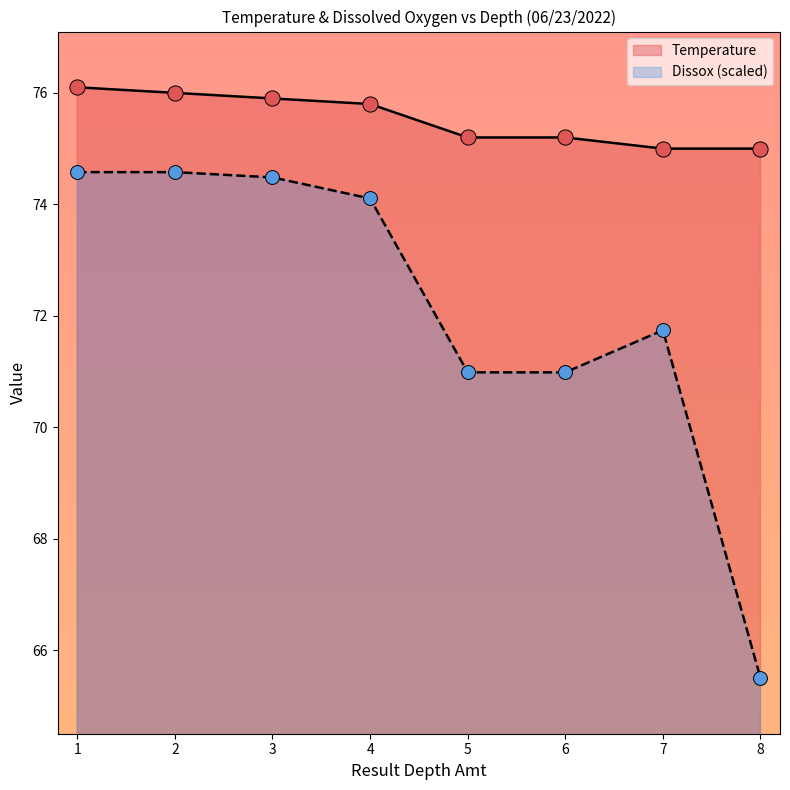

Which series has the widest spread of Y values?

Dissox